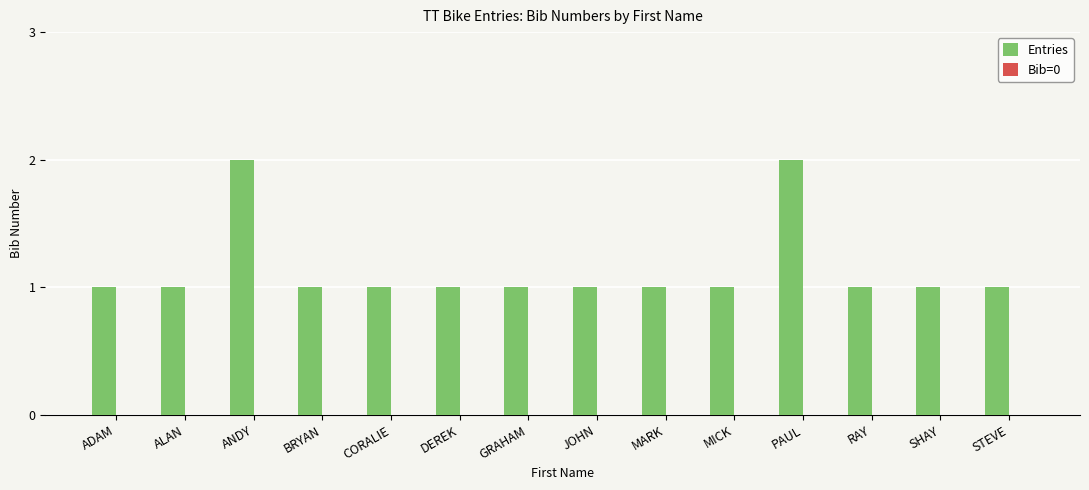

Between DEREK and ANDY, which is larger?

ANDY